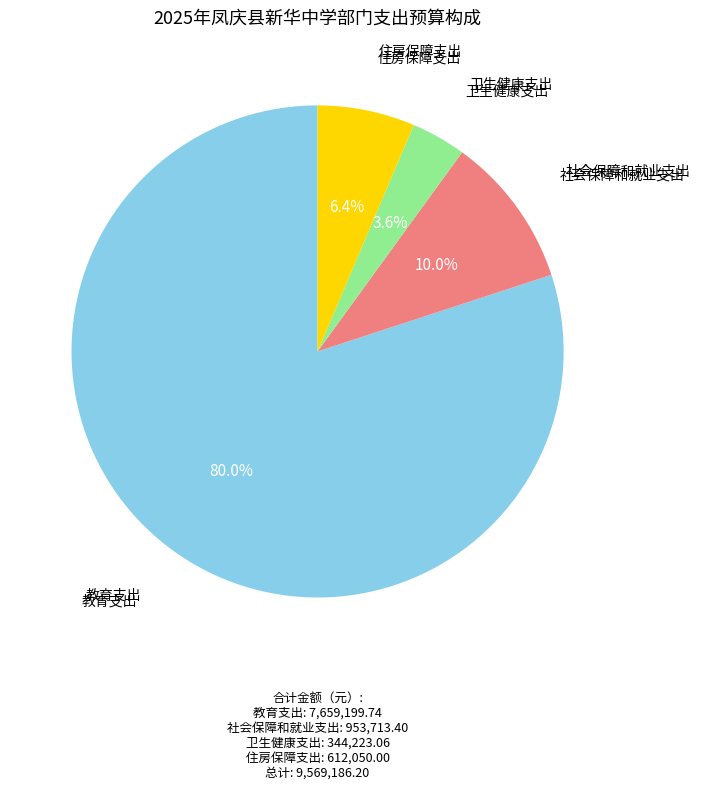

What is the majority slice?

教育支出